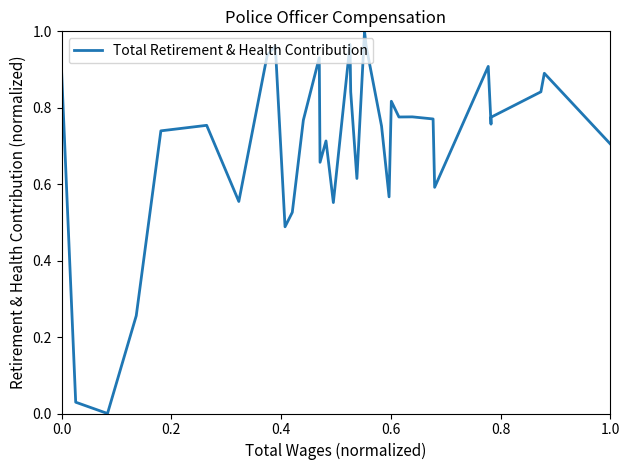

The value at 1.0 is 0.7. True or false?

True